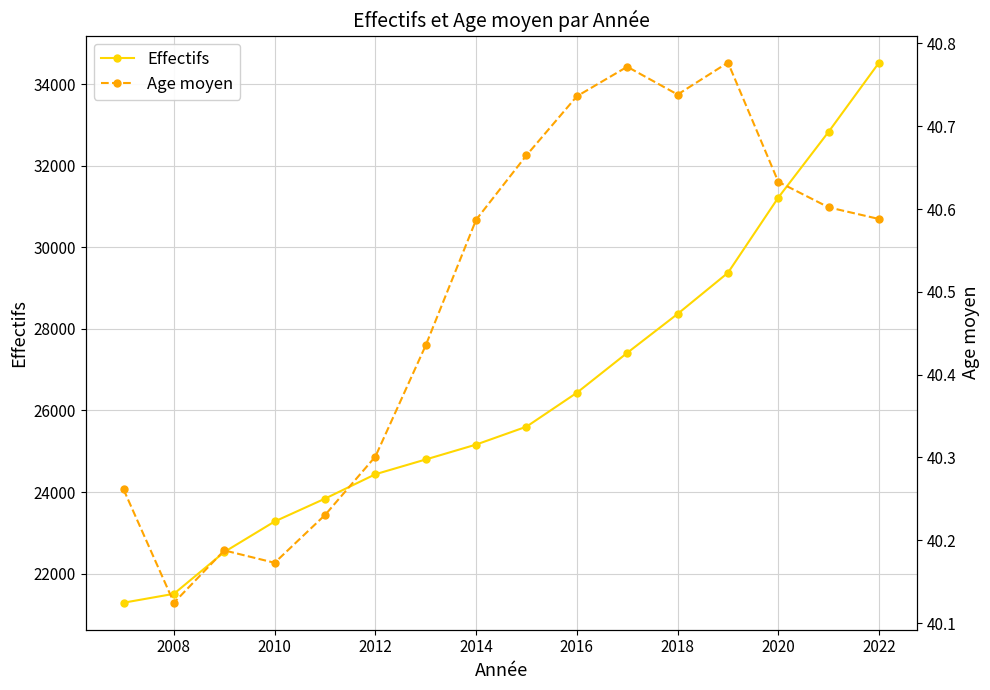

What is the maximum value for Effectifs?

34527